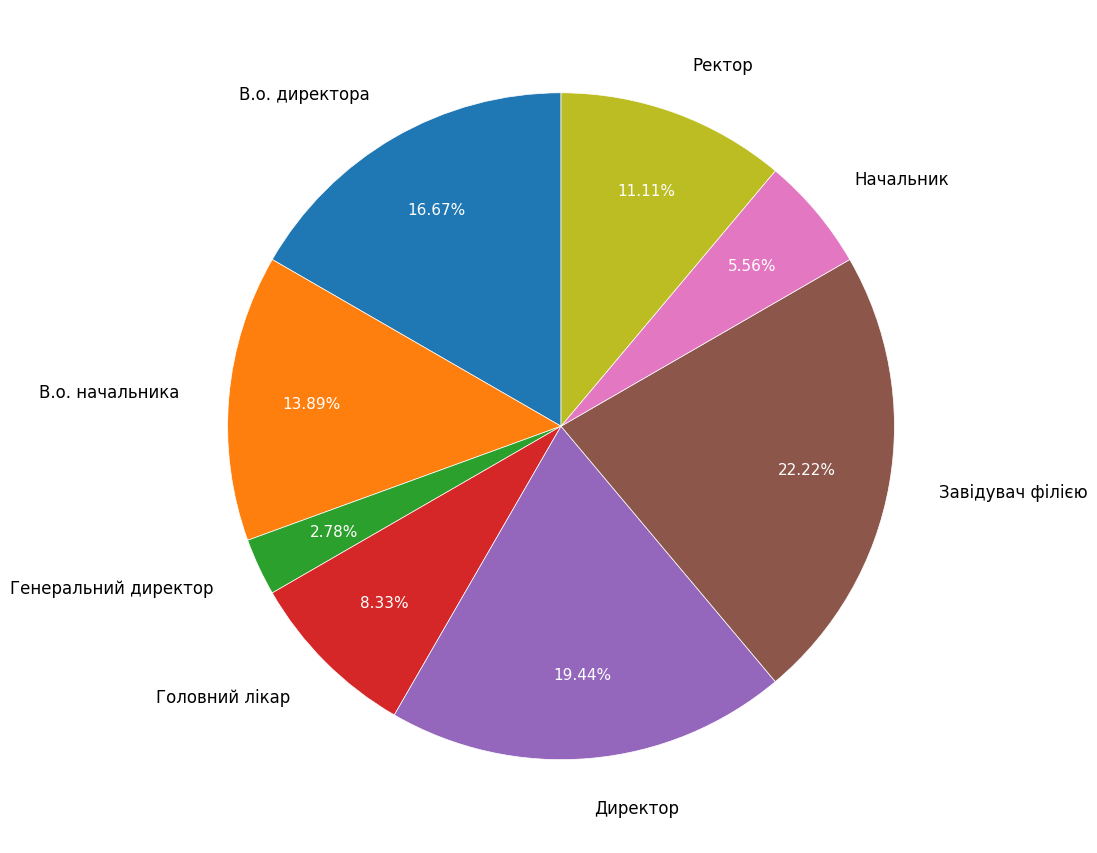

Rank the categories by value from lowest to highest.

Генеральний директор, Начальник, Головний лікар, Ректор, В.о. начальника, В.о. директора, Директор, Завідувач філією